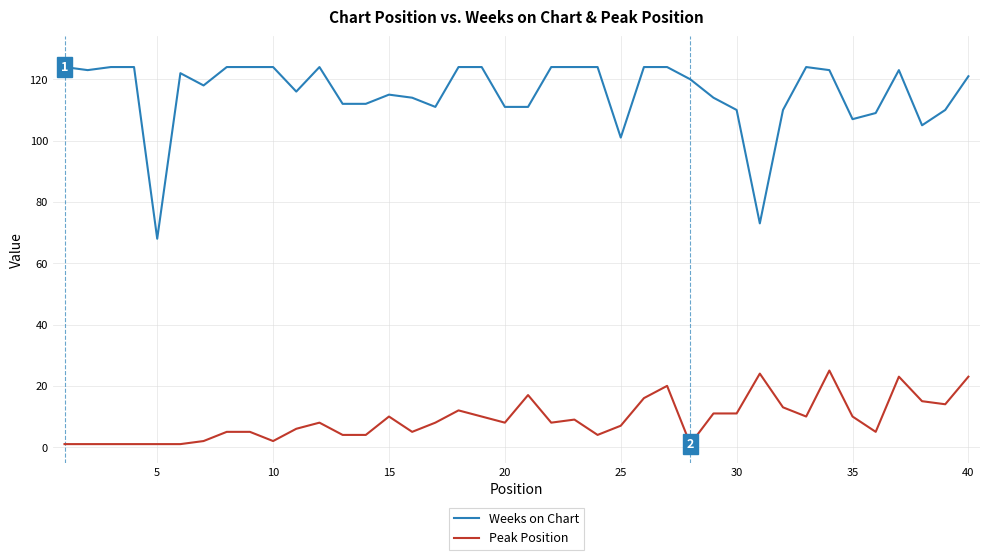

True or false: Peak Position and Weeks on Chart intersect in this chart.

False